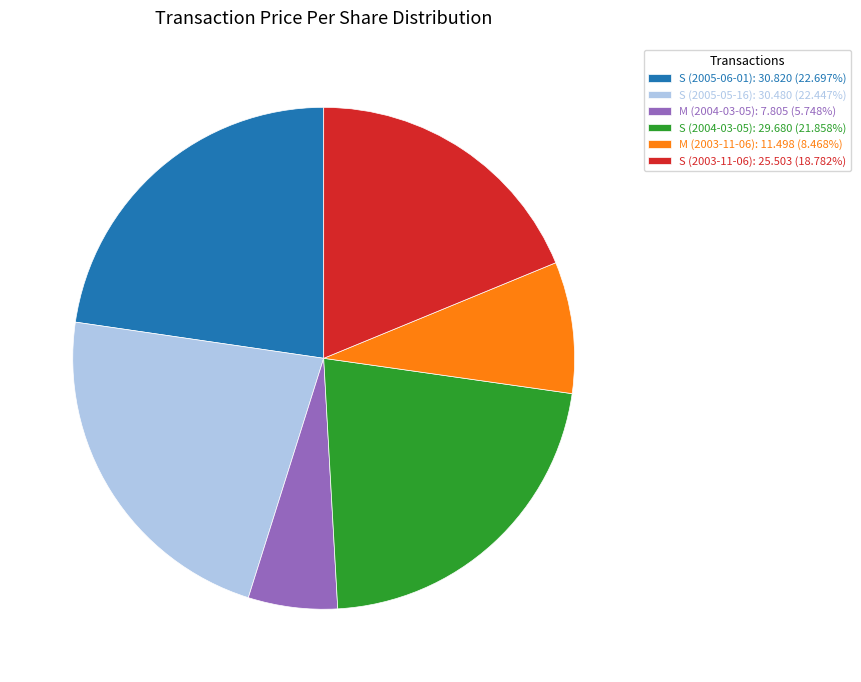

Between M (2004-03-05) and S (2004-03-05), which is larger?

S (2004-03-05)